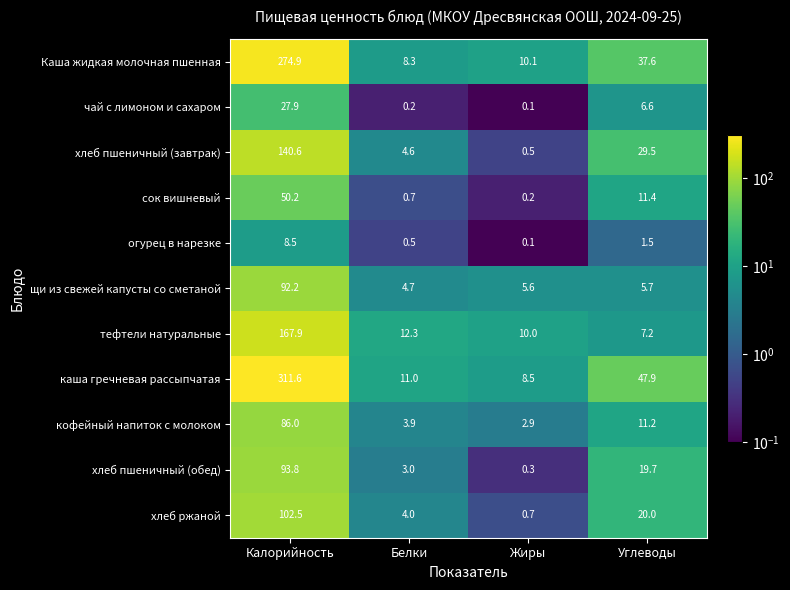

What is the minimum value for тефтели натуральные?

7.2